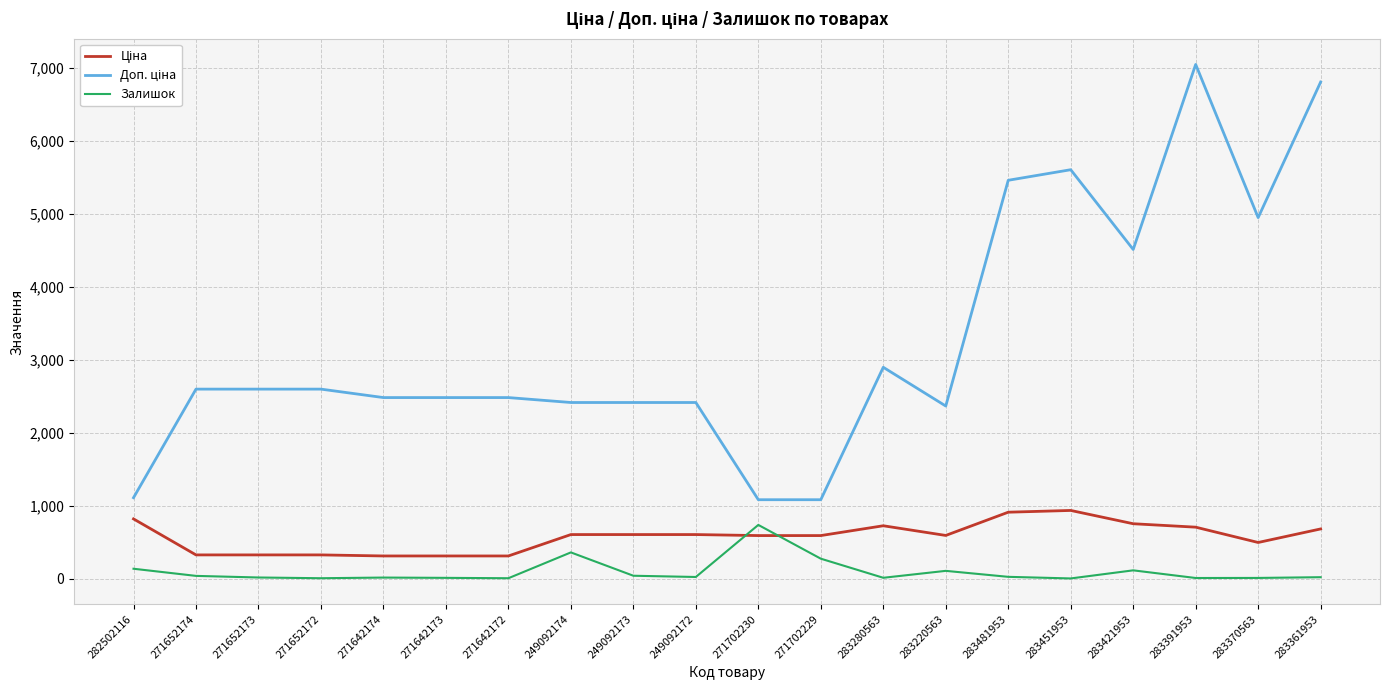

True or false: Залишок has a value of 5.0 at 271642172.

True